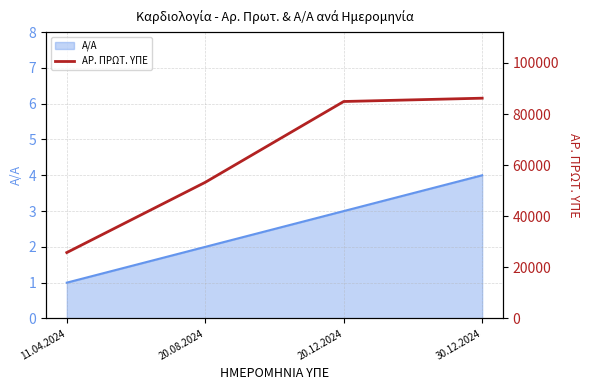

Reading left to right, what are all the values shown in this chart?

11.04.2024=25786	20.08.2024=53286	20.12.2024=84913	30.12.2024=86213